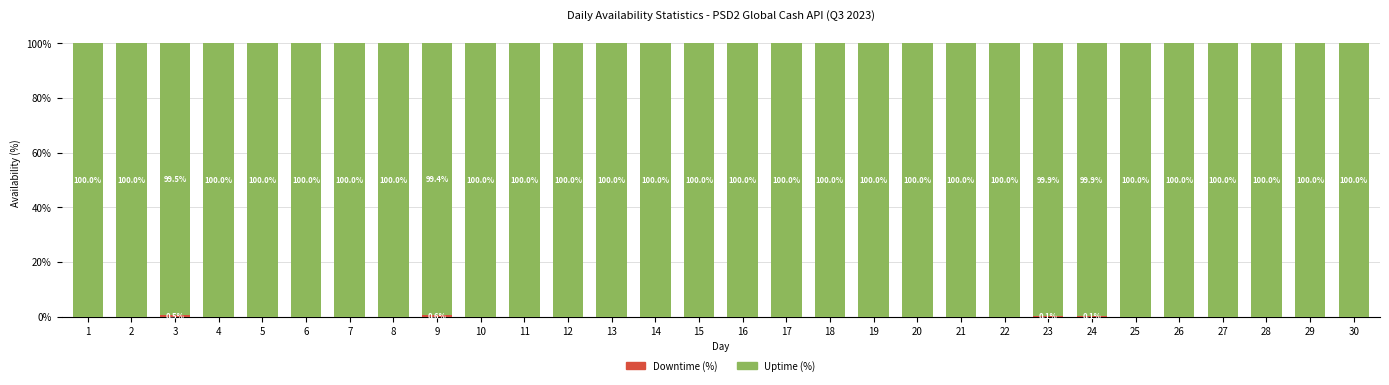

Are the bars grouped side by side (vs. stacked)?

No